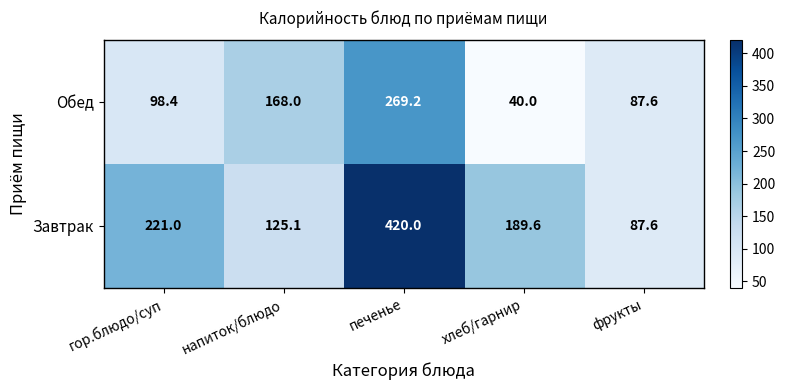

Which series has the largest total across all categories?

Завтрак